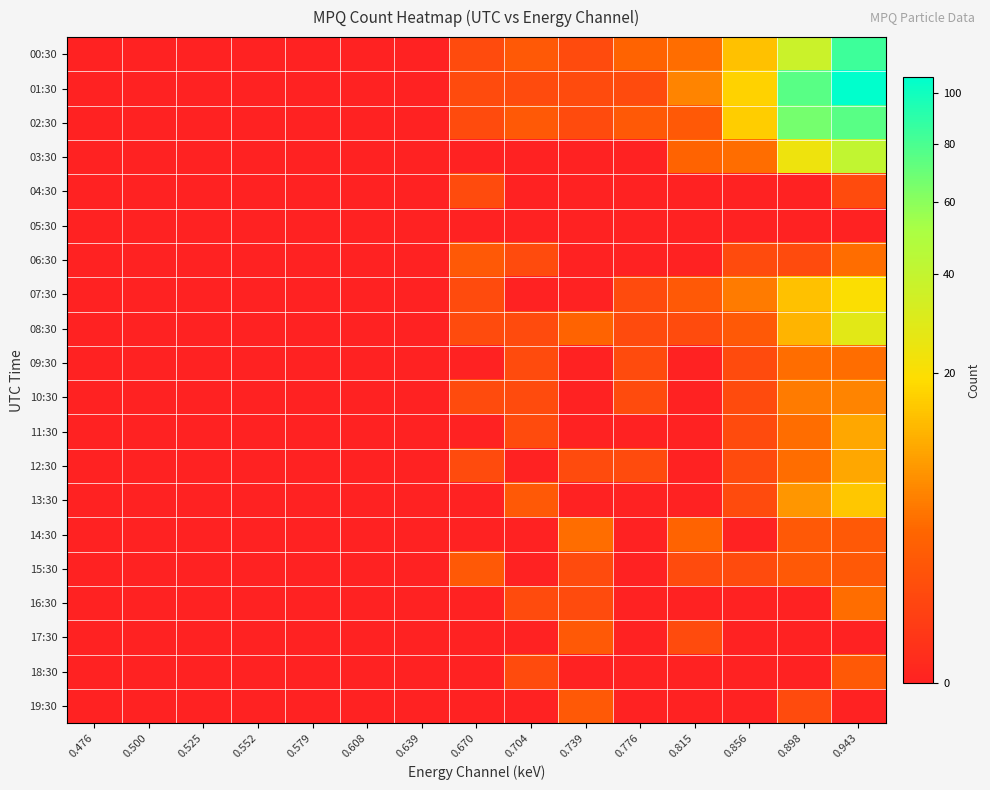

What is the maximum value shown in the chart?

107